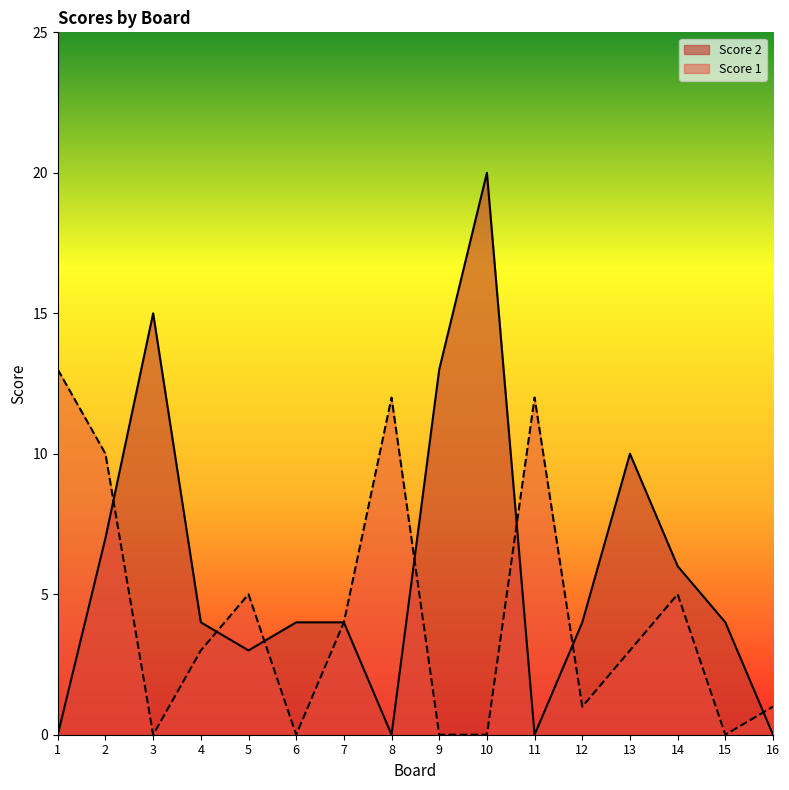

The Score 1 series shows -7 at 3. True or false?

False